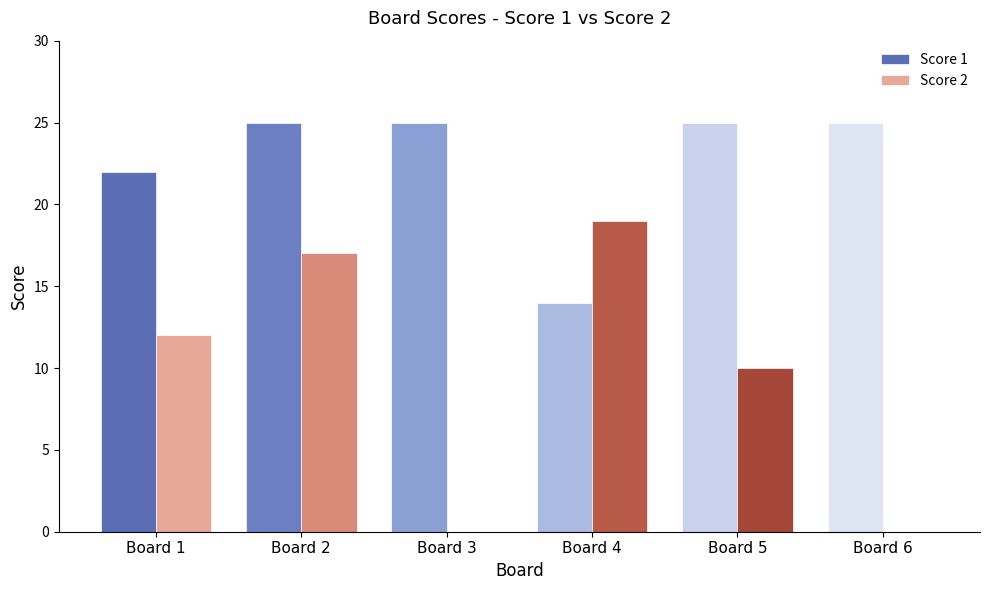

Reading left to right, what are all the values shown in this chart?

Score 1: Board 1=22	Board 2=25	Board 3=25	Board 4=14	Board 5=25	Board 6=25
Score 2: Board 1=12	Board 2=17	Board 3=0	Board 4=19	Board 5=10	Board 6=0